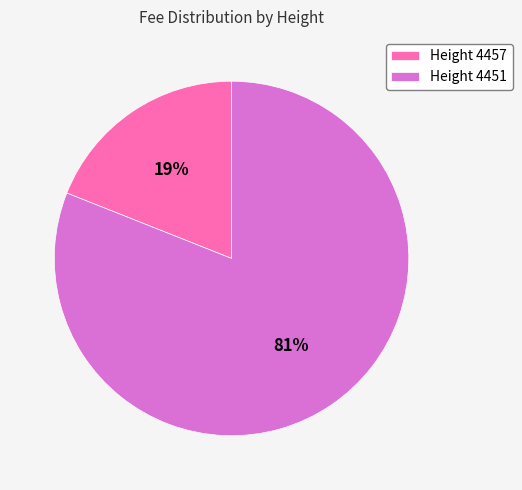

Do Height 4451 and Height 4457 together represent more than half of the pie?

Yes